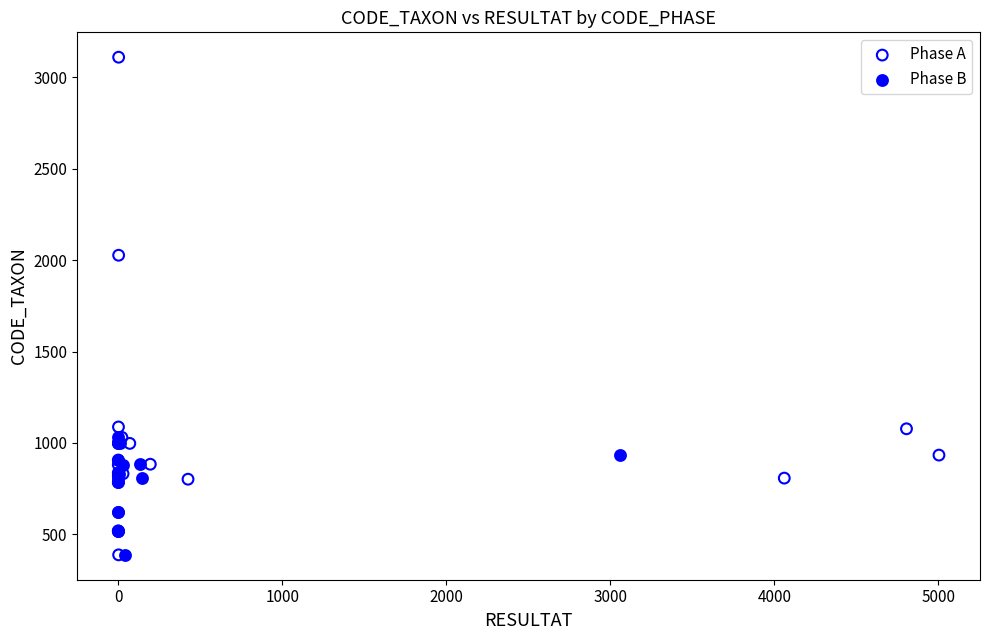

Which series has the largest Y range (max minus min)?

Phase A